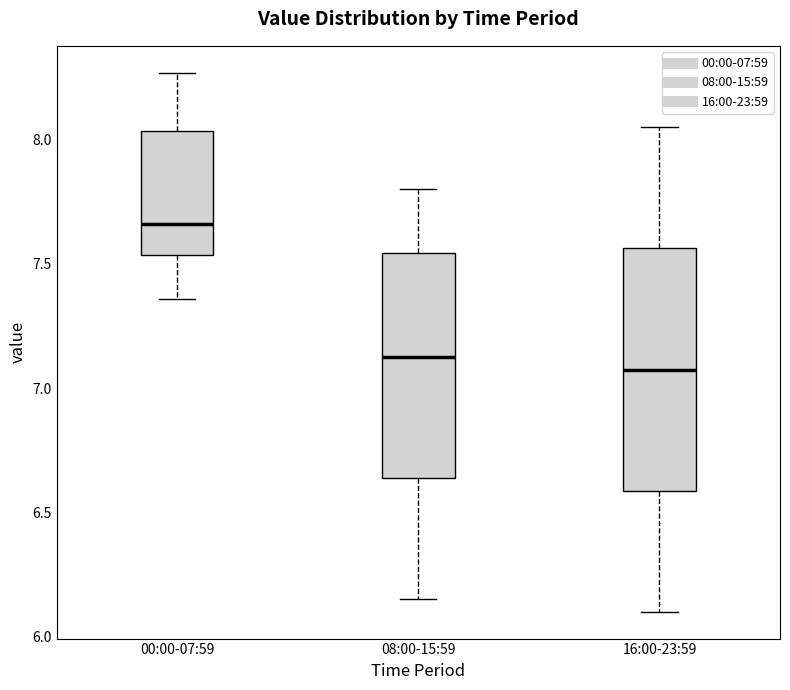

Which box has the highest median line?

00:00-07:59